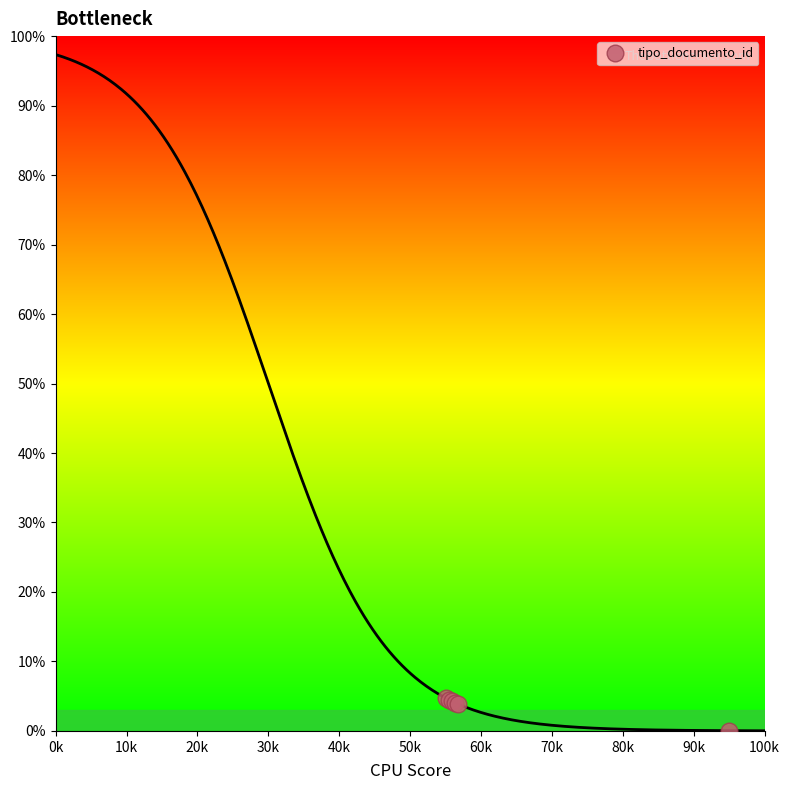

What is the average value?

3.6